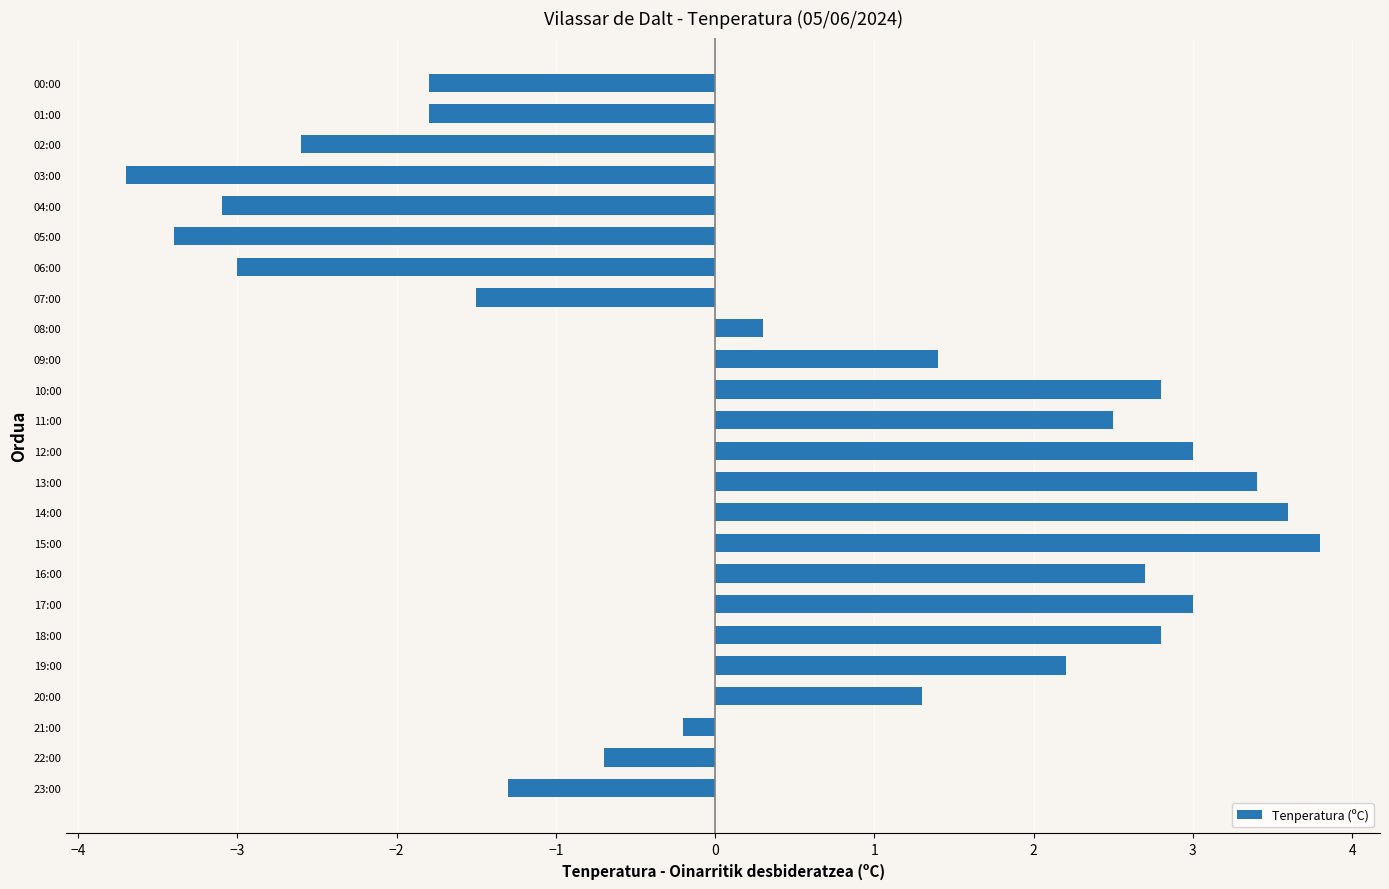

At which label is the value closest to 0?

21:00